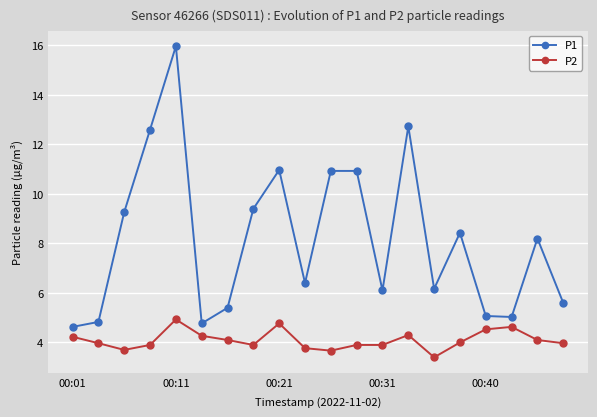

Which series has the widest spread of values?

P1